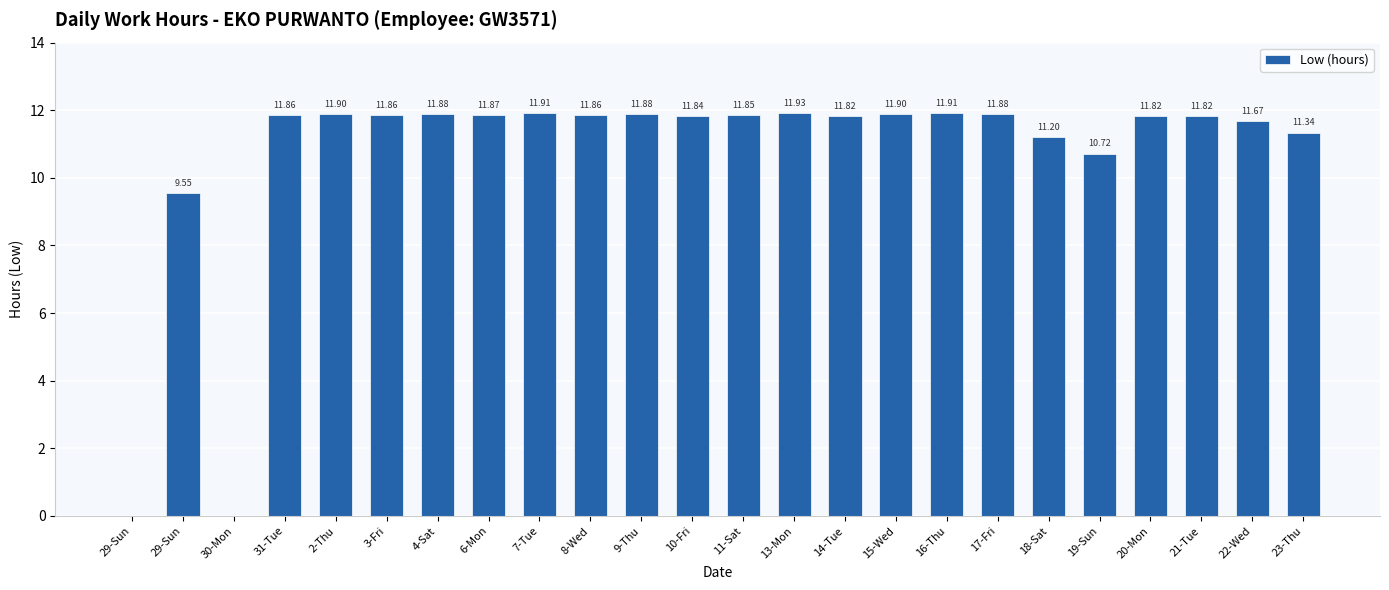

What is the difference between the maximum and minimum values?

11.9